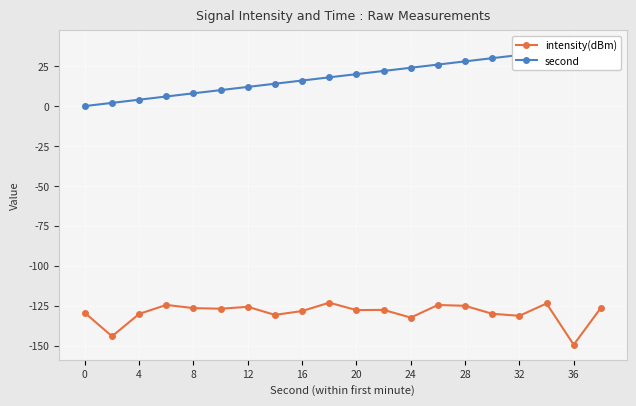

The value of intensity(dBm) at 28 is -125.1. True or false?

True